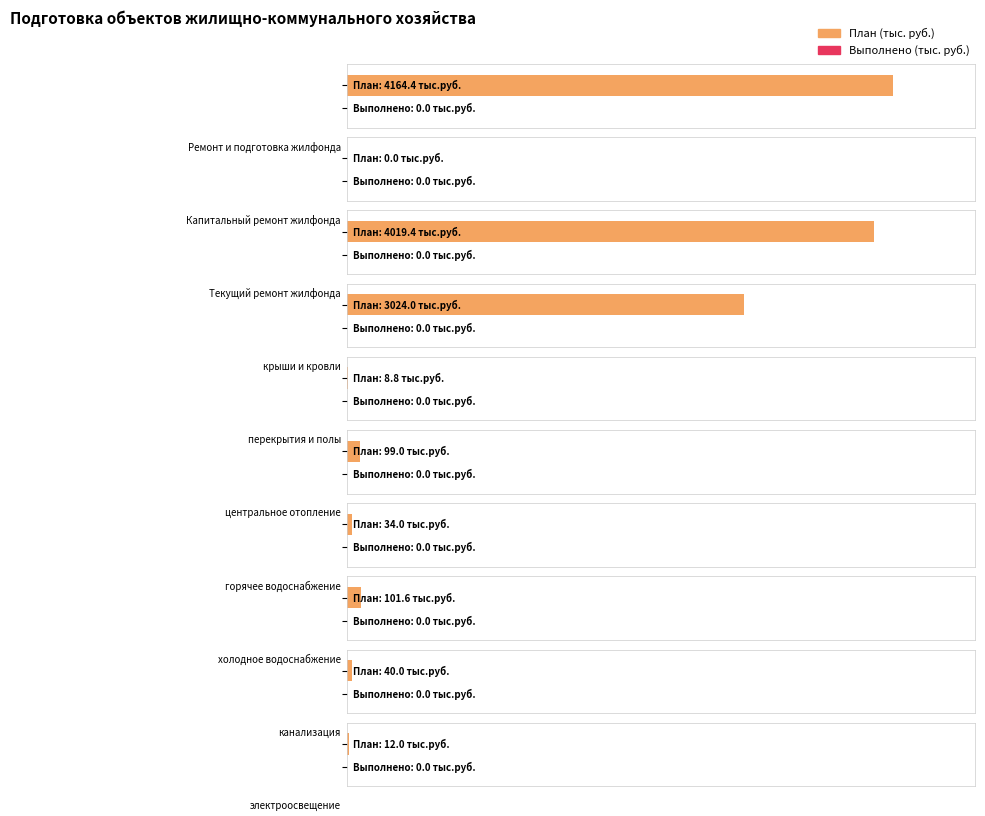

List the series in order of their peak value, highest first.

План (тыс. руб.), Выполнено (тыс. руб.)